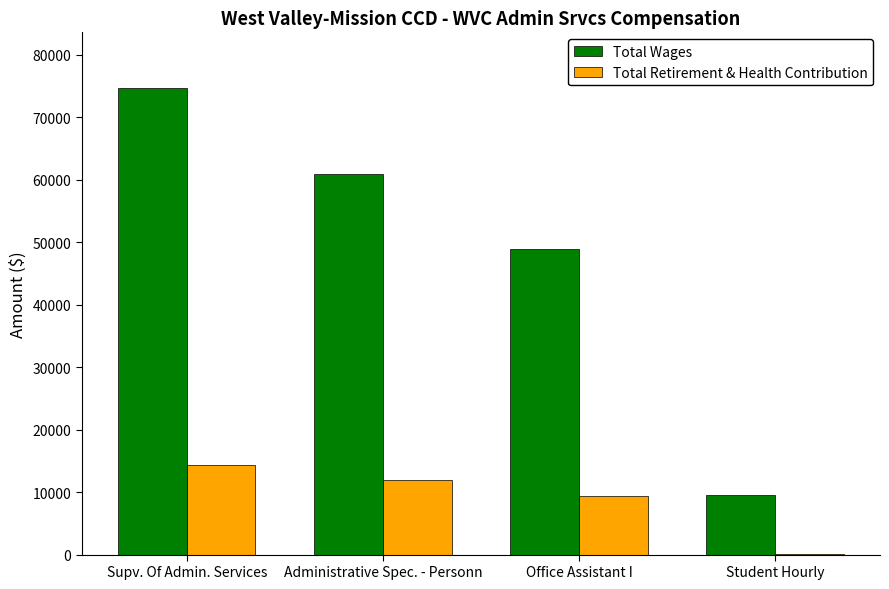

Reading right to left, extract all data points from this chart.

Total Wages: Student Hourly=9582	Office Assistant I=48943	Administrative Spec. - Personn=60905	Supv. Of Admin. Services=74609
Total Retirement & Health Contribution: Student Hourly=58	Office Assistant I=9443	Administrative Spec. - Personn=11948	Supv. Of Admin. Services=14357